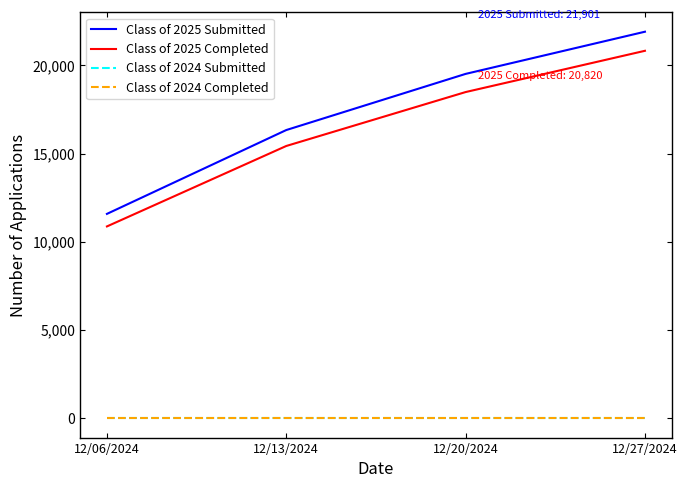

Does the chart have visible grid lines?

No